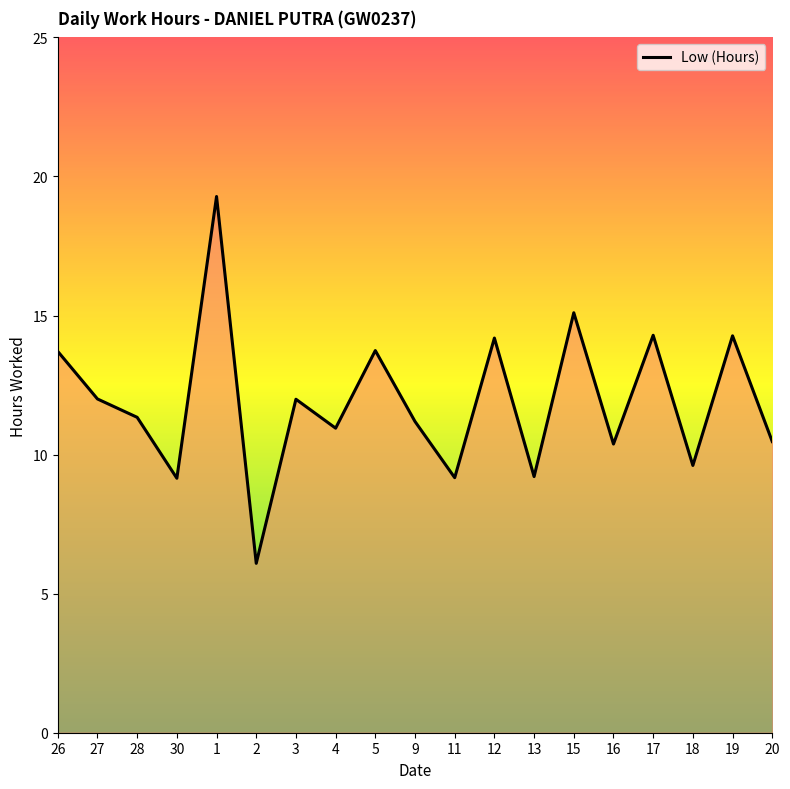

How many lines are shown in the chart?

1